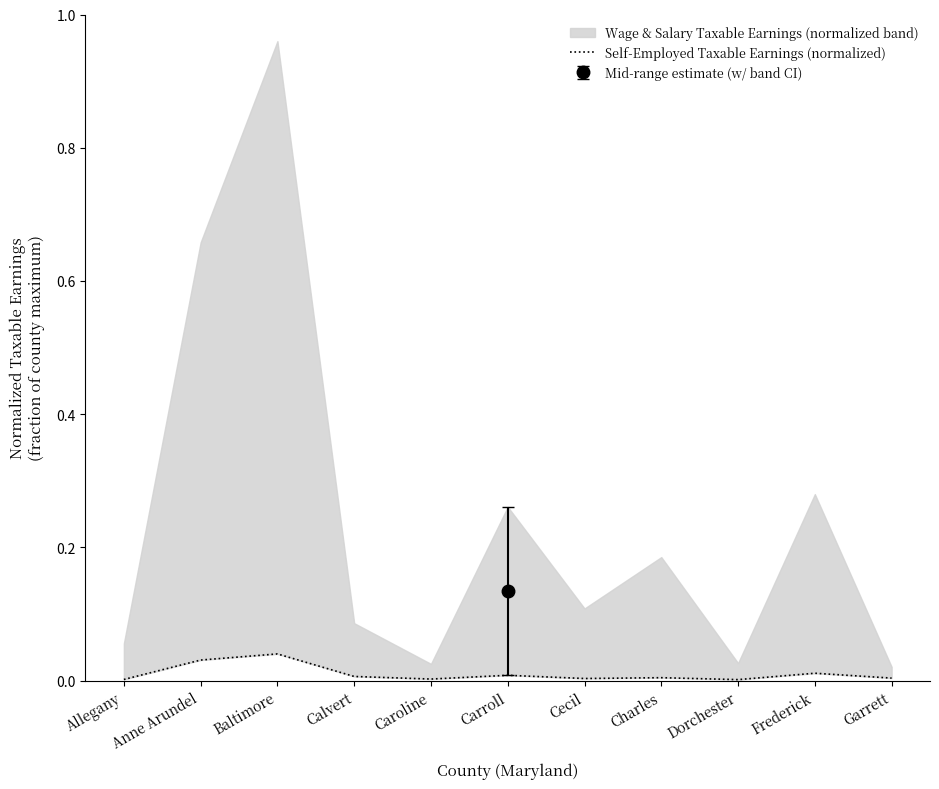

How many lines are shown in the chart?

1